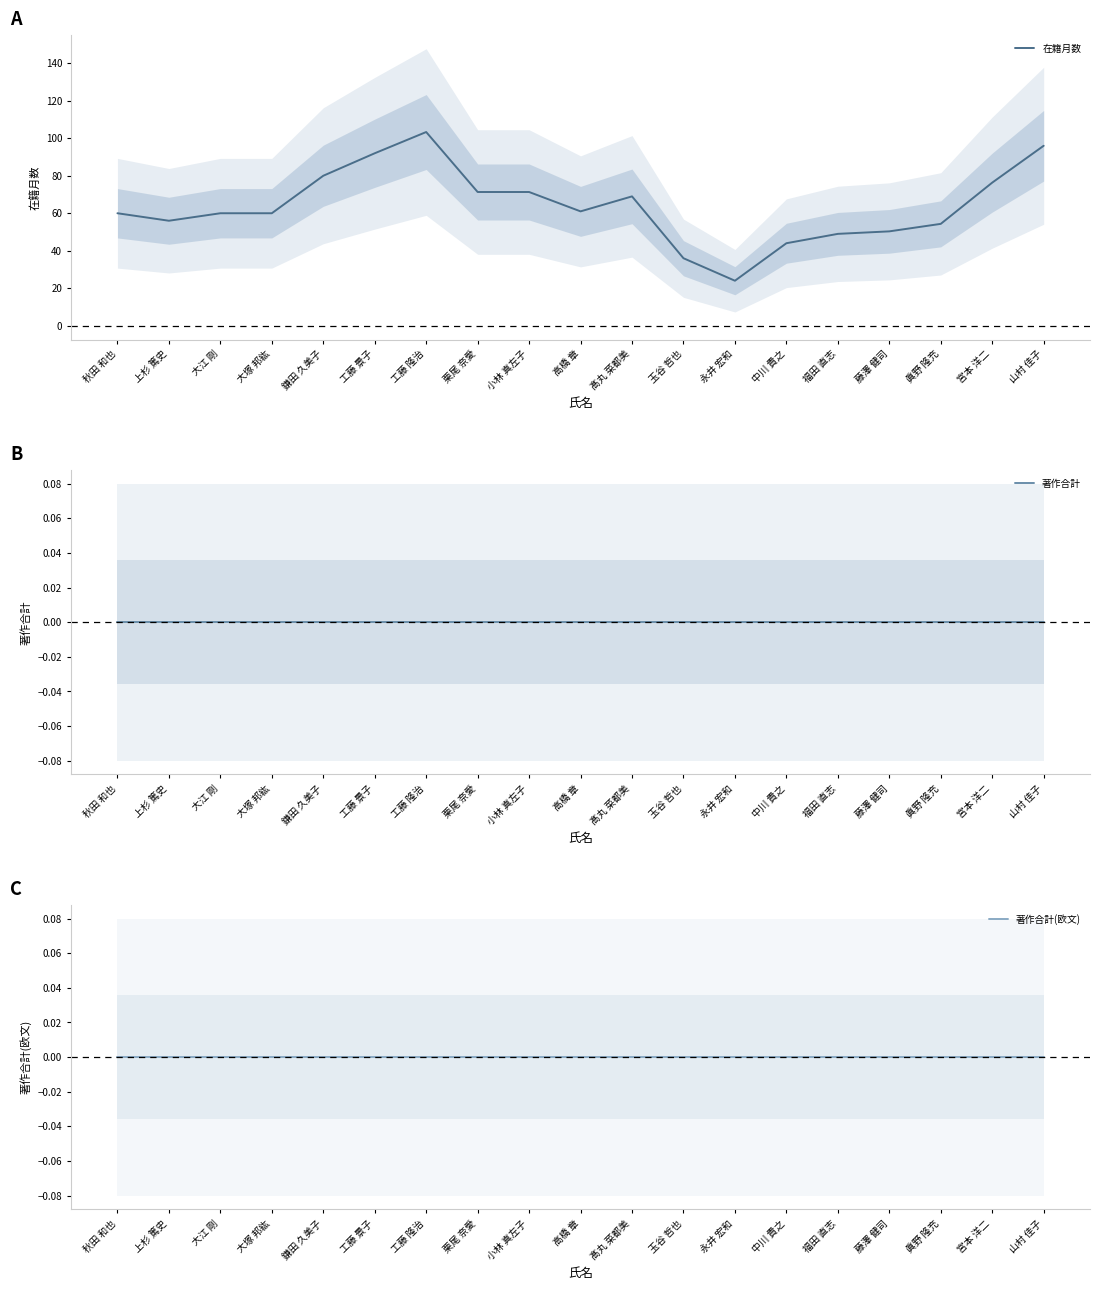

True or false: 在籍月数 has a value of 60.2 at 玉谷 哲也.

False